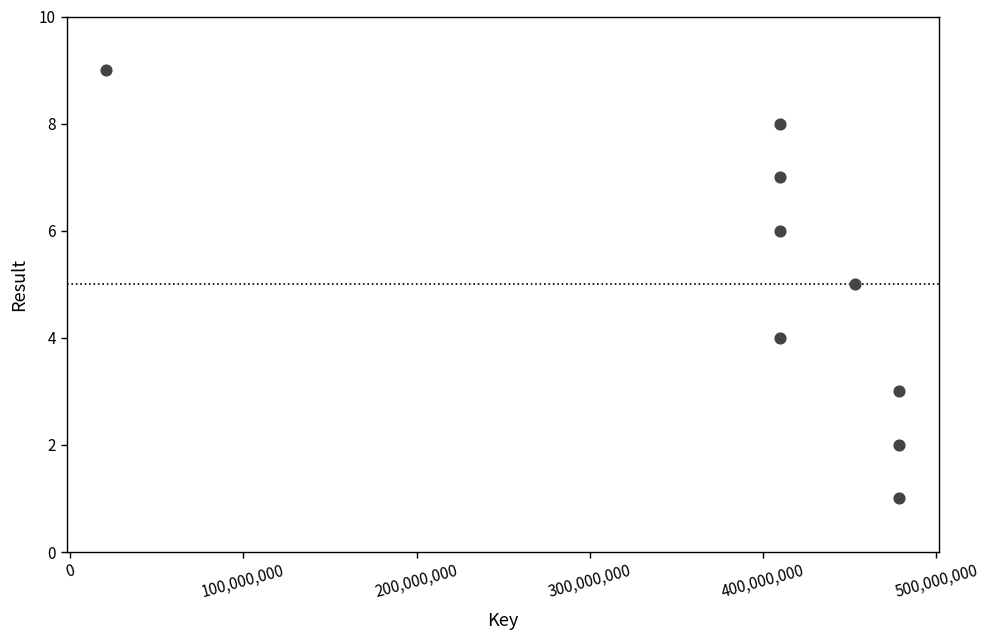

What is the range of Y values (max minus min)?

8